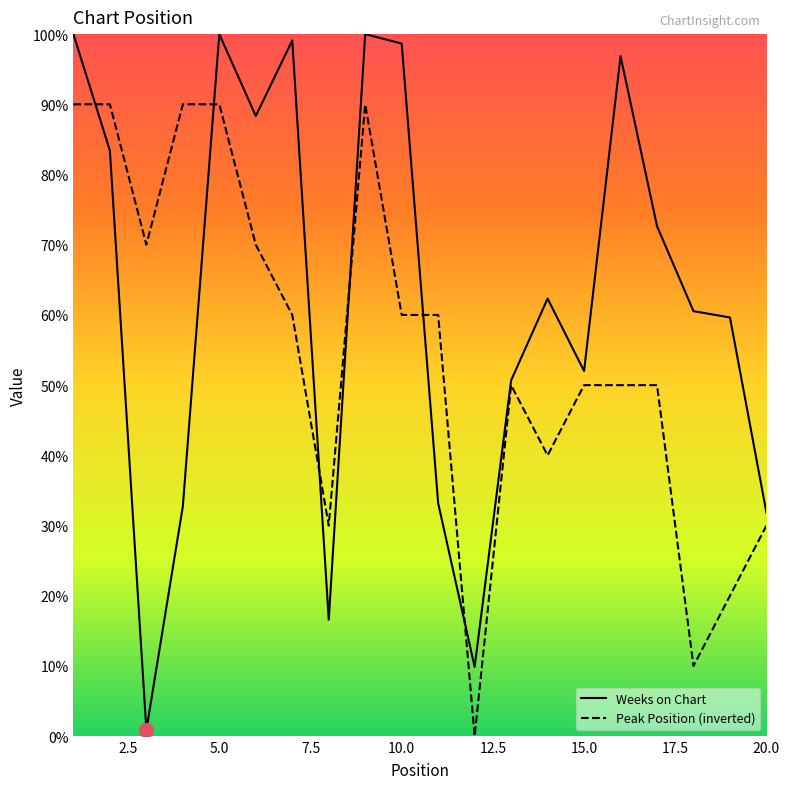

Which series has the widest spread of values?

Weeks on Chart